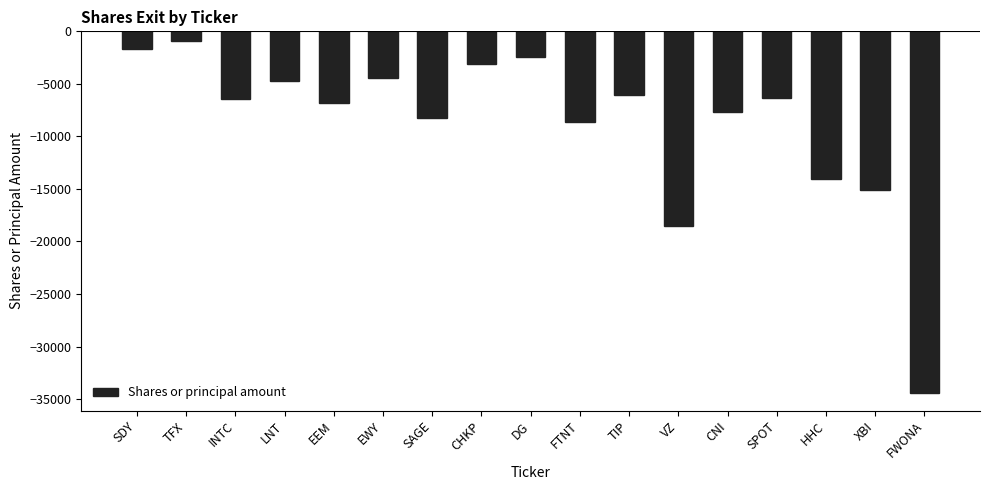

What is the sum of all values?

-149744